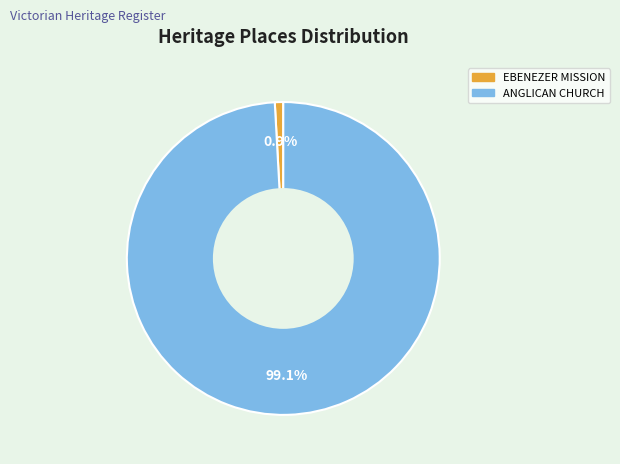

To the nearest percent, what portion does ANGLICAN CHURCH represent?

99%